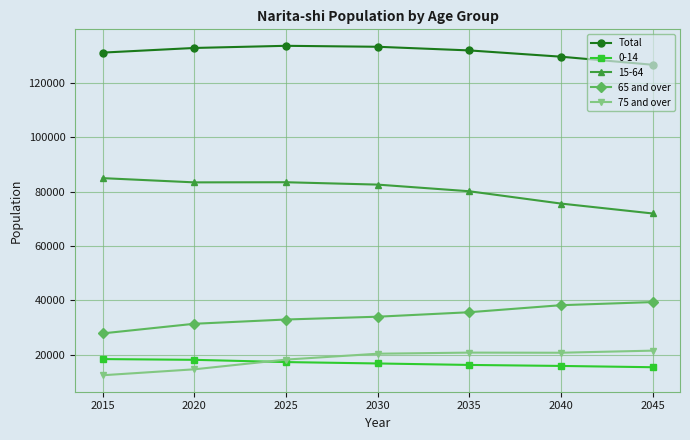

True or false: 65 and over and Total cross at least once.

False